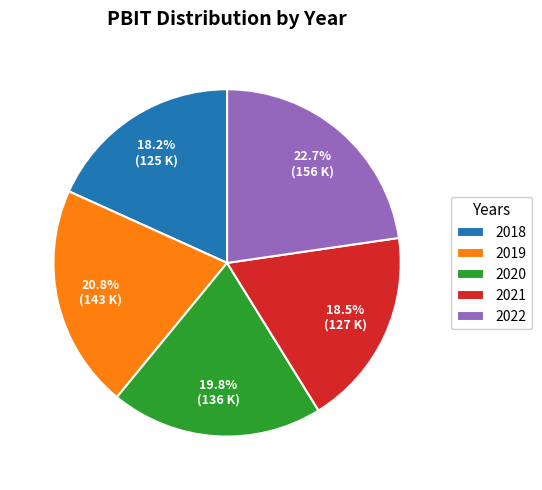

What portion of the pie excludes 2021?

81.5%